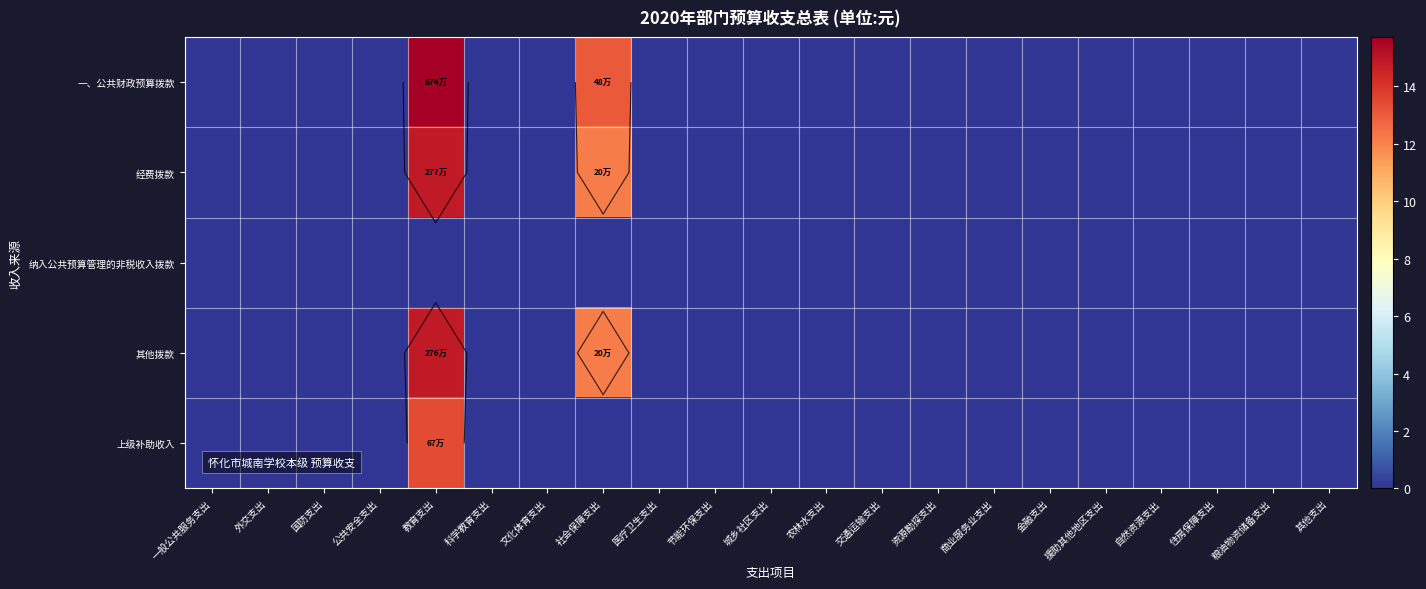

What is the difference between the maximum and second lowest values in the 经费拨款 series?

14.8